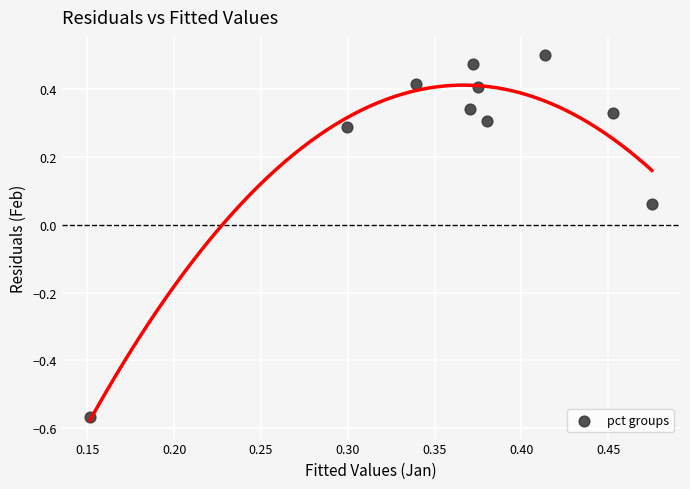

What is the range of Y values (max minus min)?

1.1